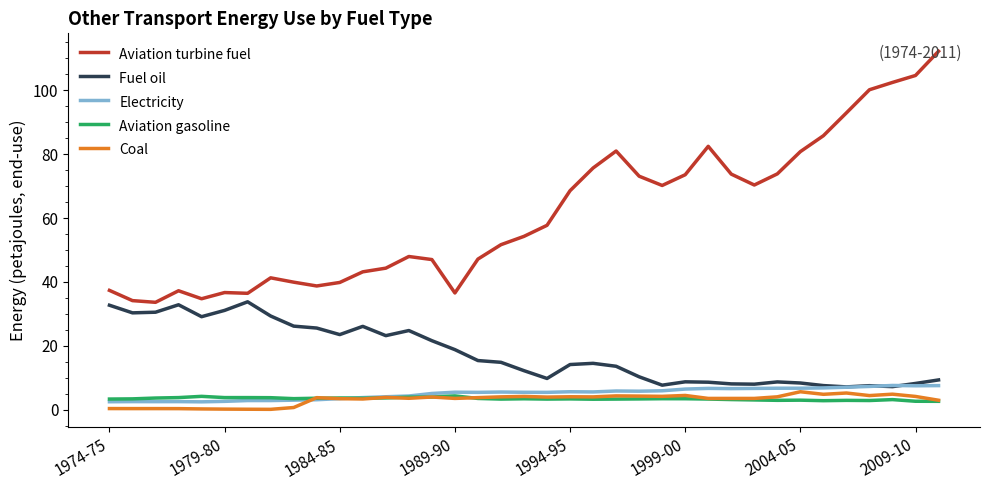

Which series has the largest range (max minus min)?

Aviation turbine fuel